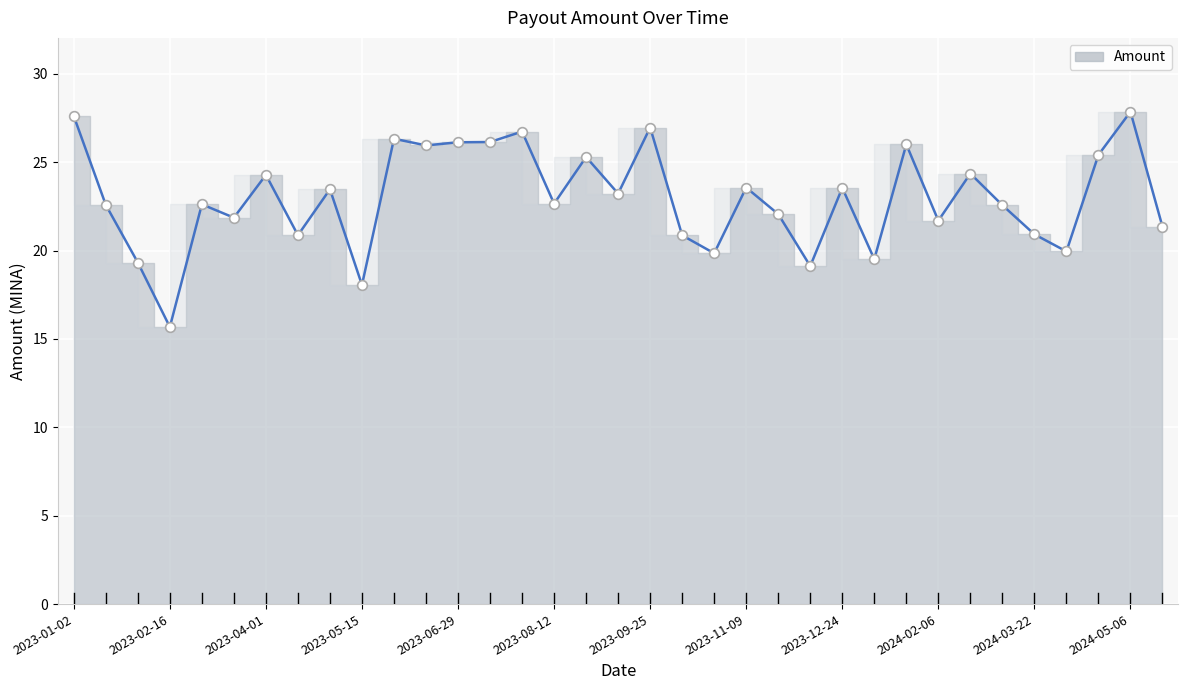

The value at 2023-05-29 is 35.7. True or false?

False